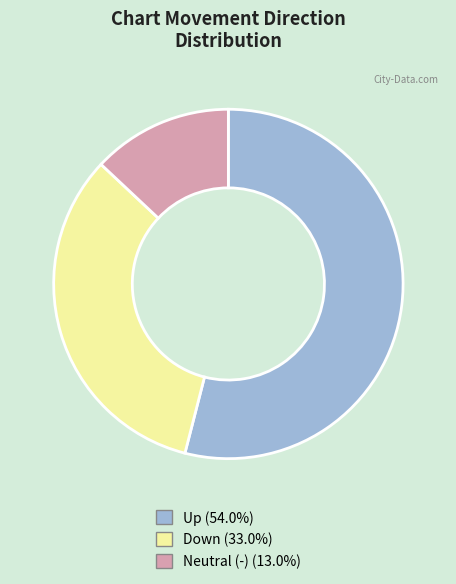

Is there any slice that represents more than half of the pie?

Yes